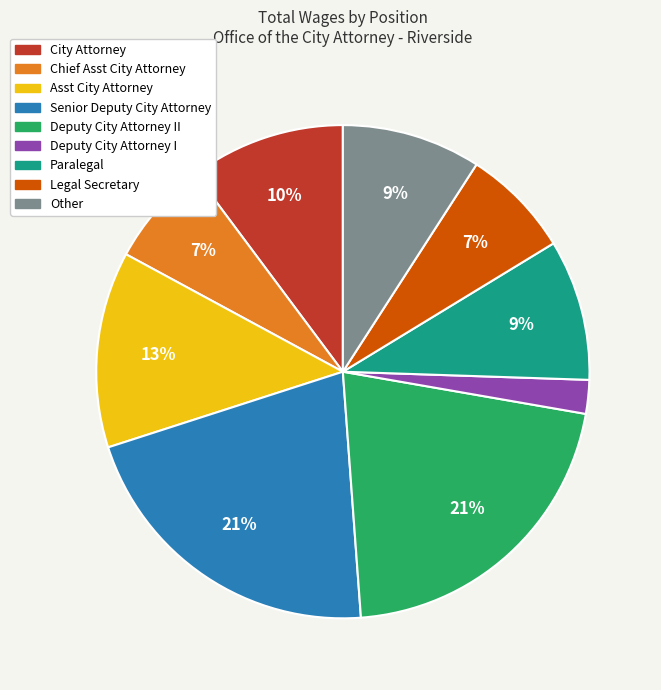

To the nearest percent, what is the difference between the largest and smallest slice percentages?

19%